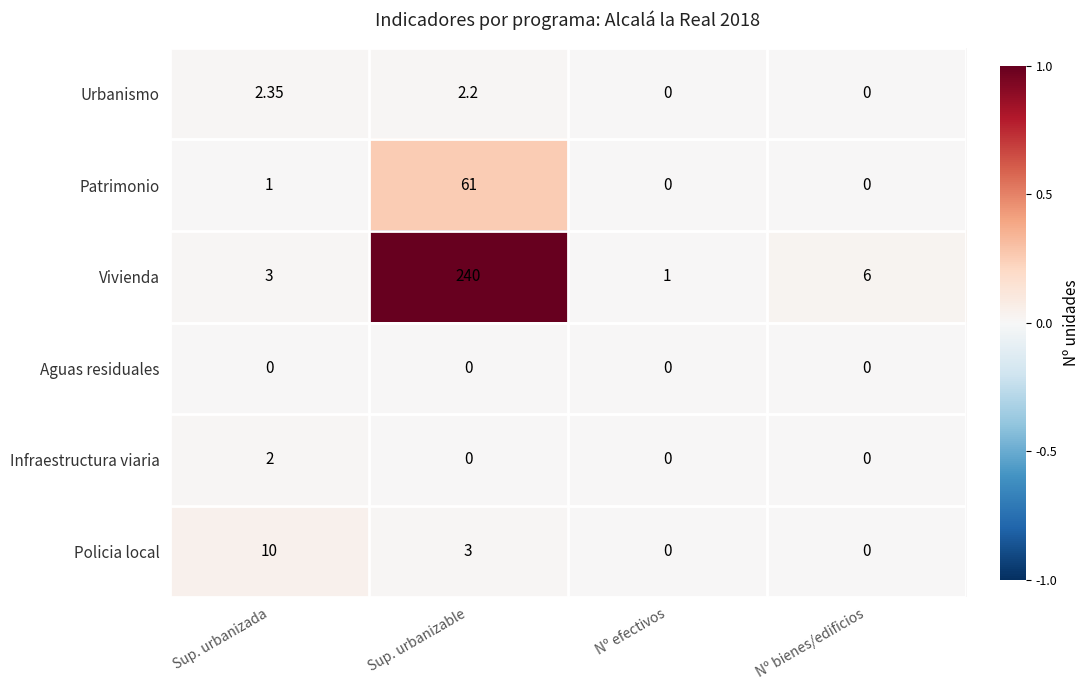

Rank the series by their maximum value, from lowest to highest.

Aguas residuales, Infraestructura viaria, Urbanismo, Policia local, Patrimonio, Vivienda